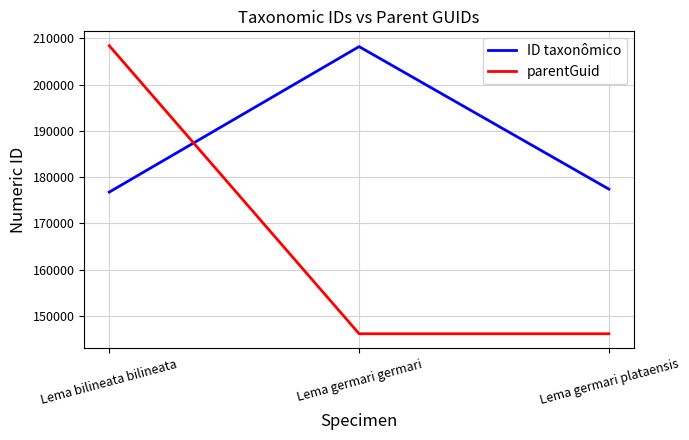

Reading right to left, what are all the values shown in this chart?

ID taxonômico: 177412	208210	176775
parentGuid: 146171	146171	208398